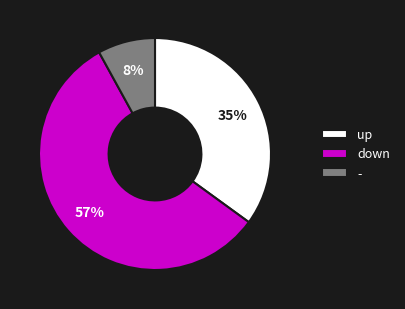

What is the largest slice in the pie chart?

down